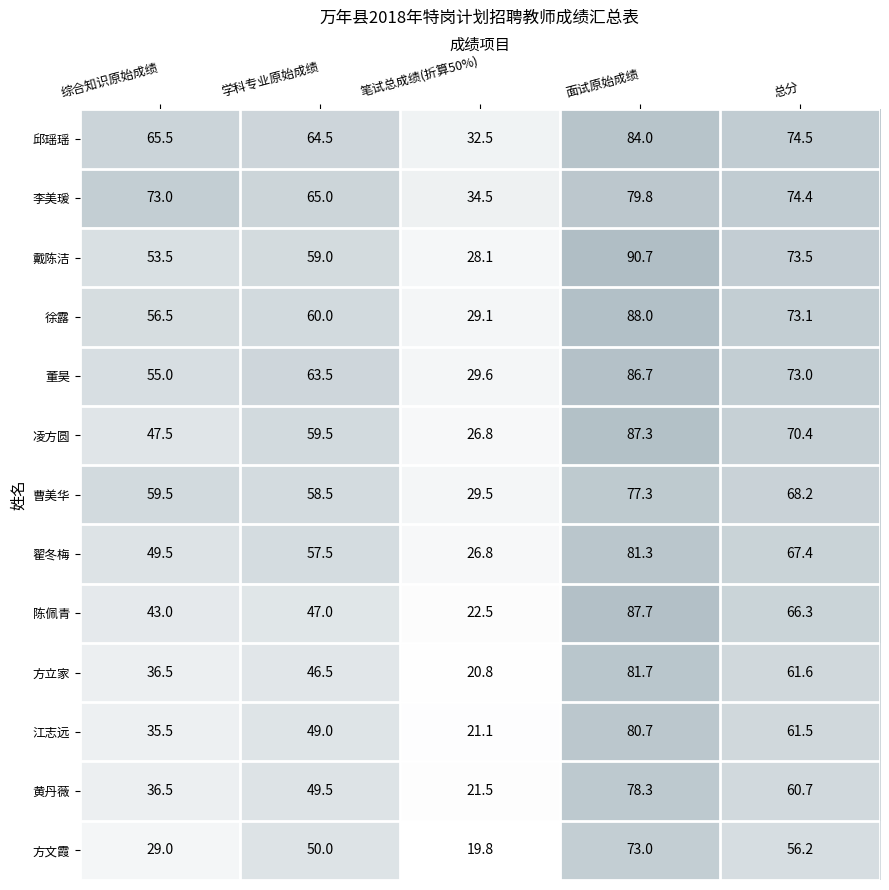

Which series has the widest spread of values?

陈佩青